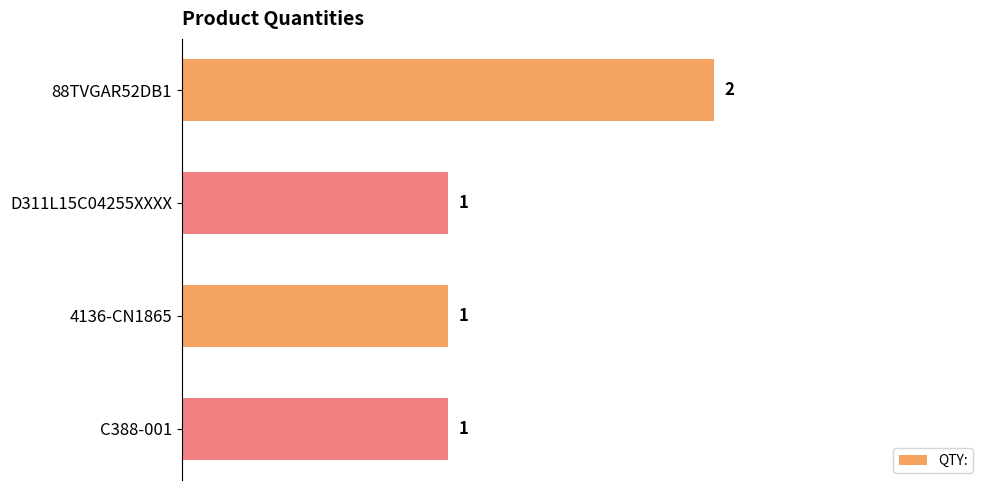

What is the label of the 4th bar from the top?

C388-001